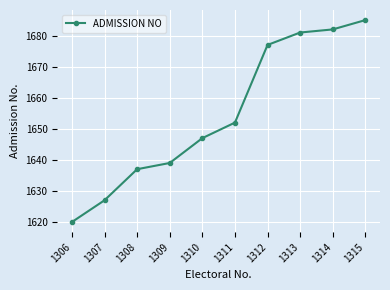

True or false: there are more than 1 points higher than both neighbors.

False